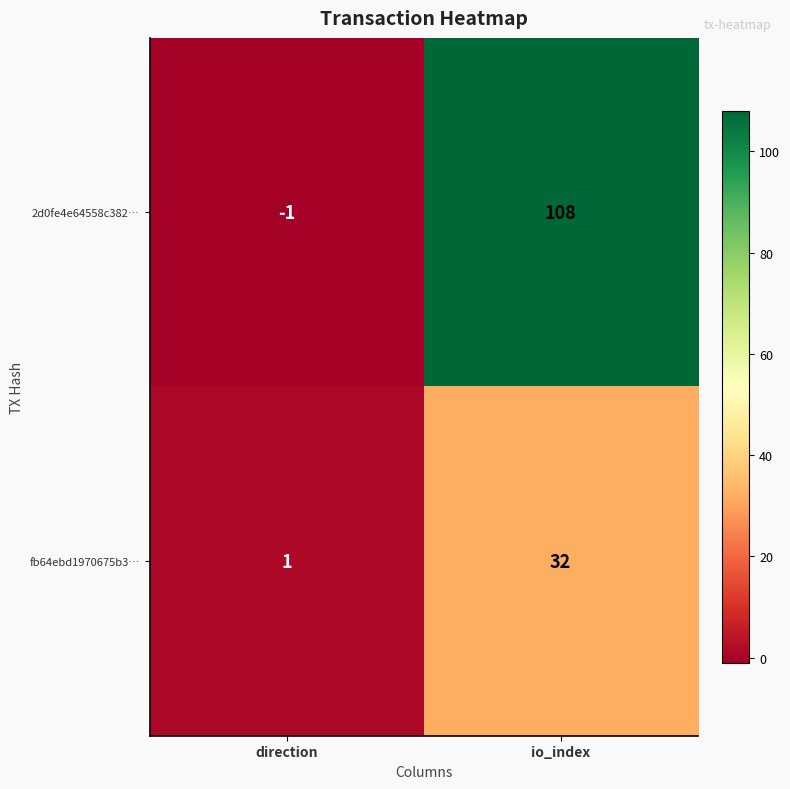

At which category is the sum across all series the highest?

io_index